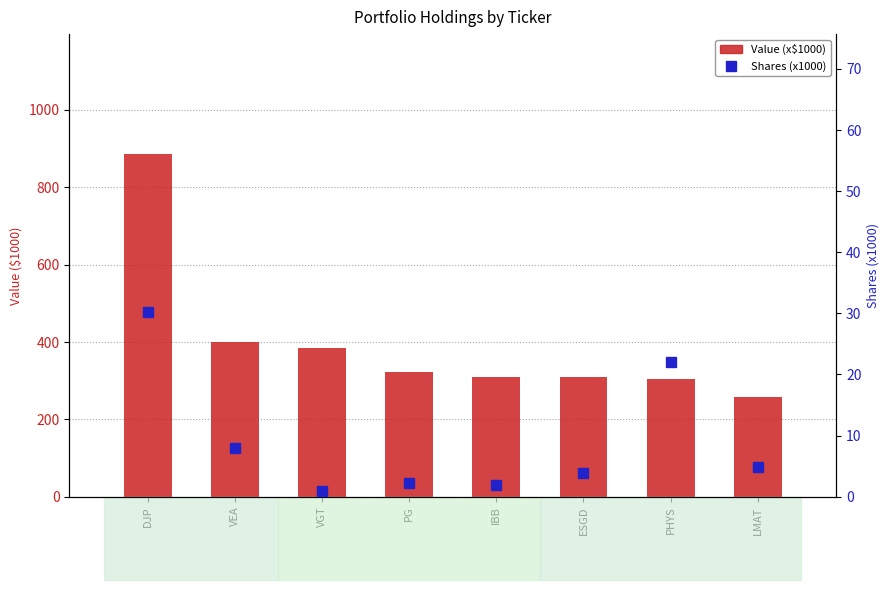

The value of Shares (x1000) at ESGD is 4.0. True or false?

True